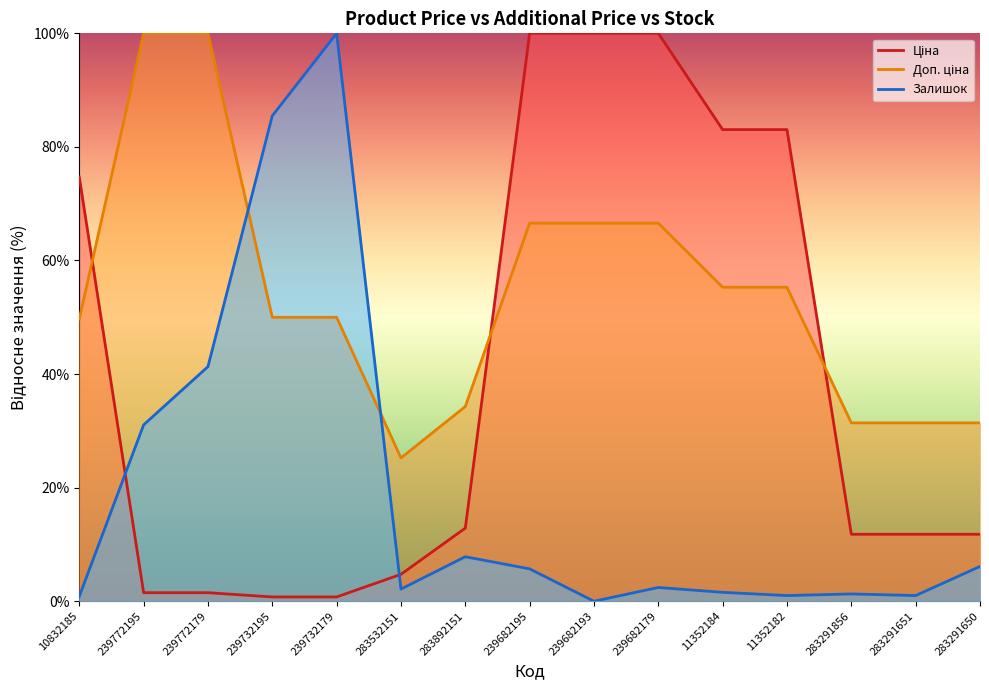

True or false: Залишок and Ціна cross at least once.

True